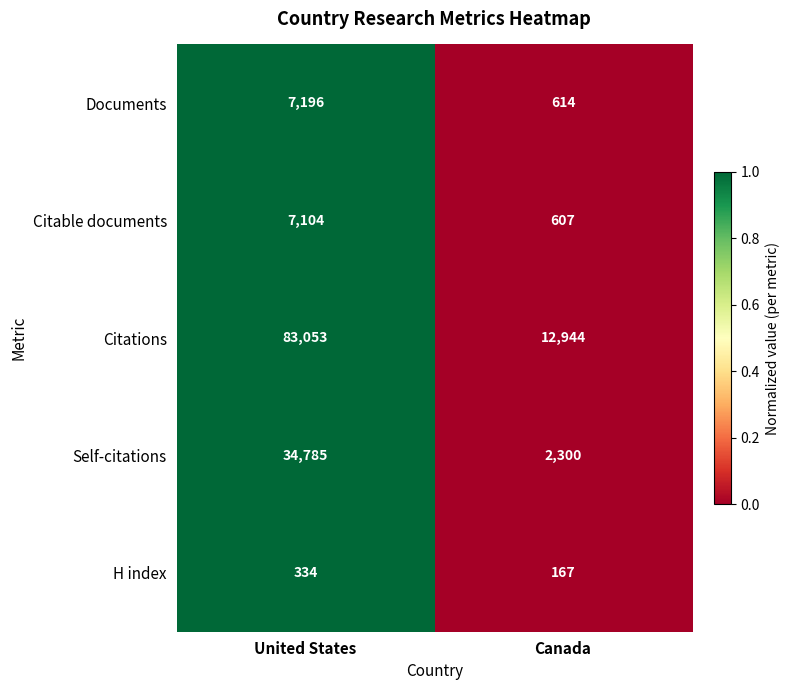

Rank the categories by H index value from lowest to highest.

Canada, United States